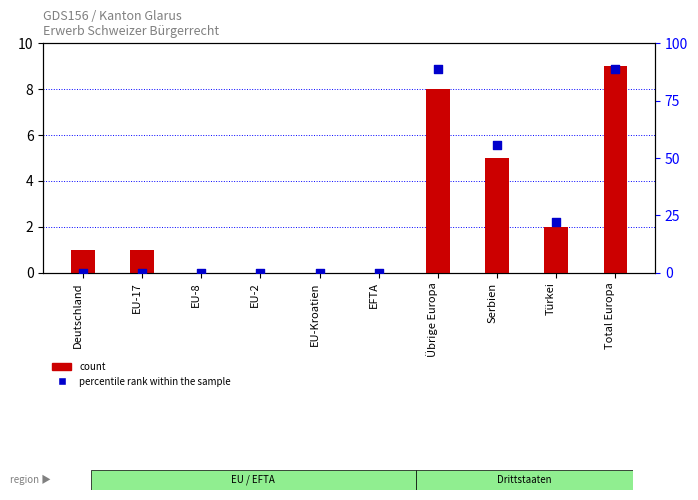

At which category is the sum across all series the highest?

Total Europa